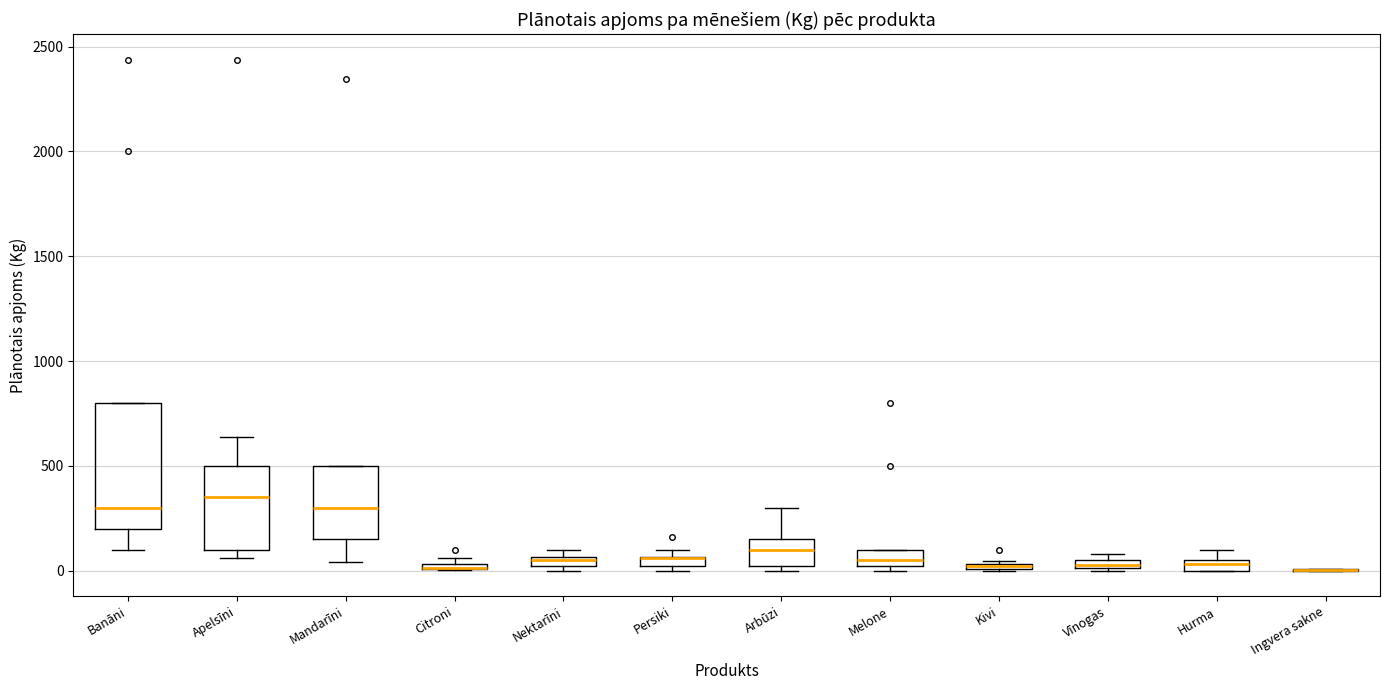

Where is the upper edge of the box for Vīnogas on the y-axis? The values are not printed on the chart, so give them approximately, as read against the axis.

50